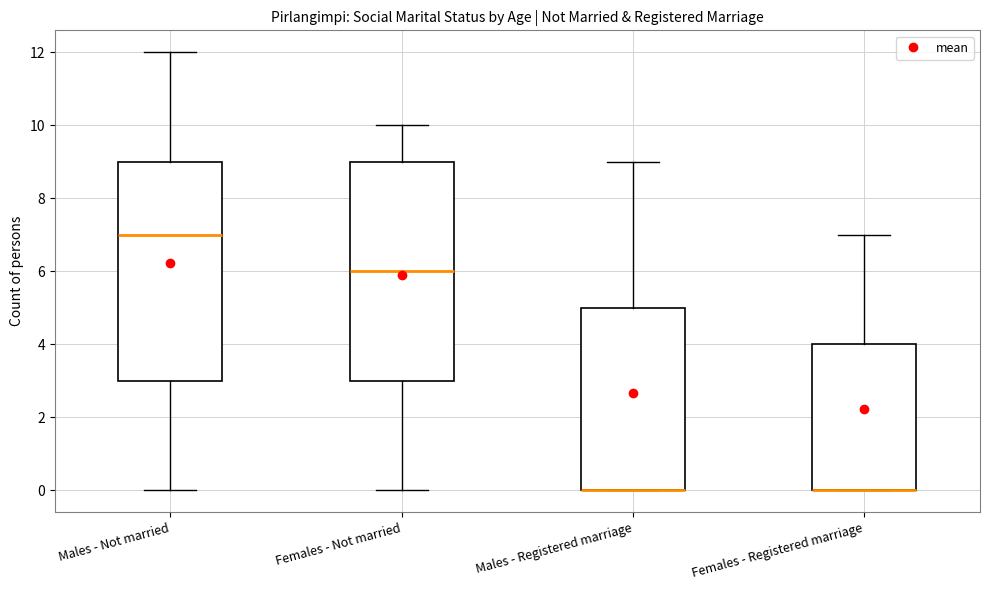

Where does the upper whisker of the box for Males - Not married end on the y-axis? The values are not printed on the chart, so give them approximately, as read against the axis.

12